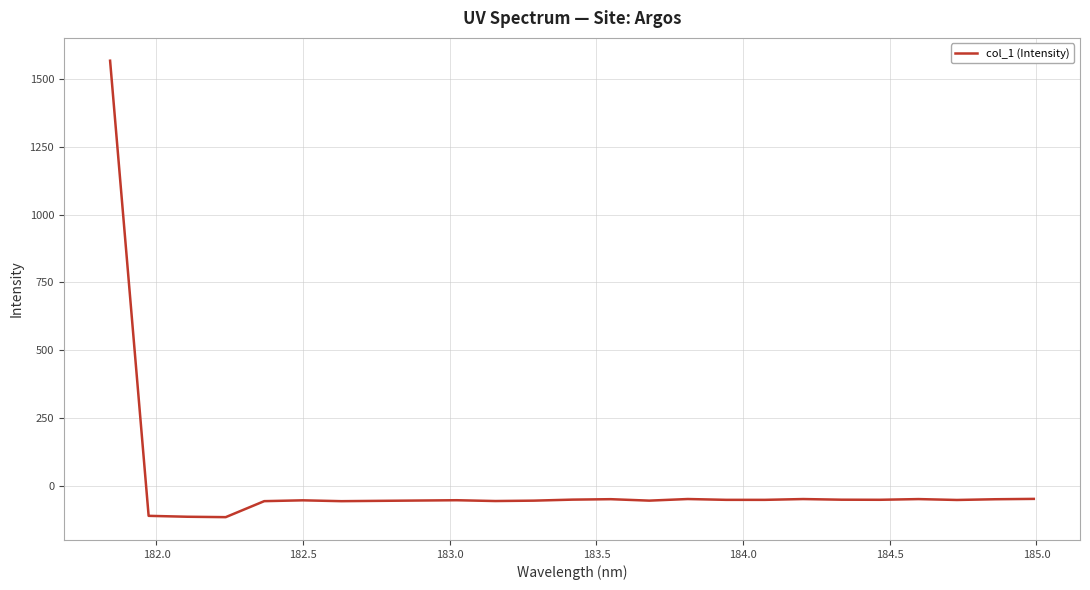

What is the maximum value shown in the chart?

1567.9